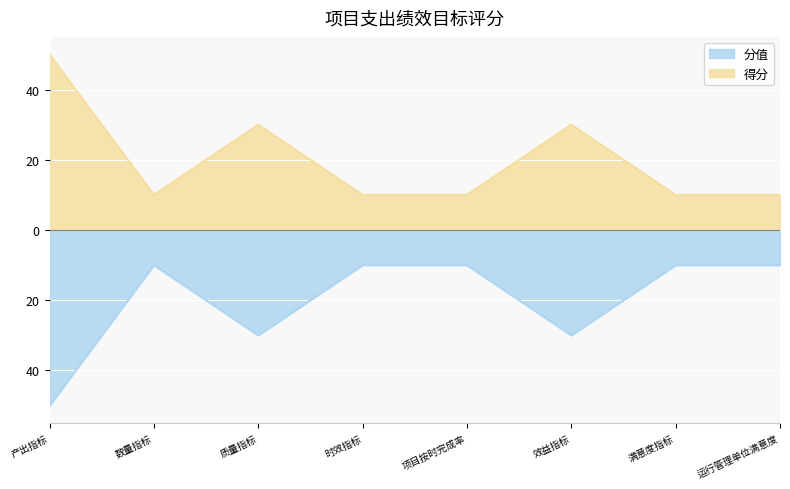

The value of 得分 at 满意度指标 is 10. True or false?

True